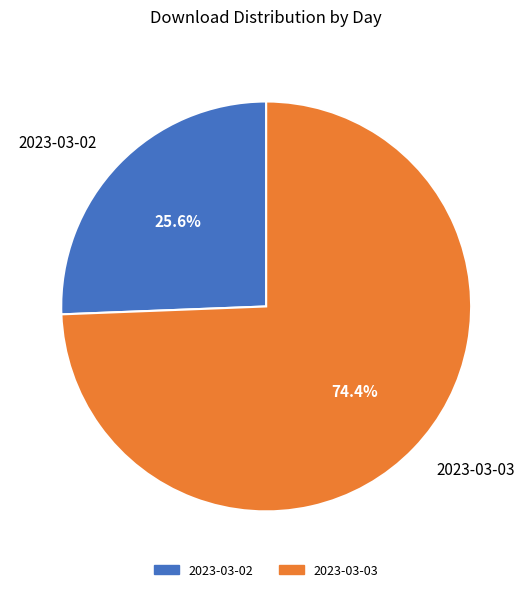

Which slice is the smallest?

2023-03-02